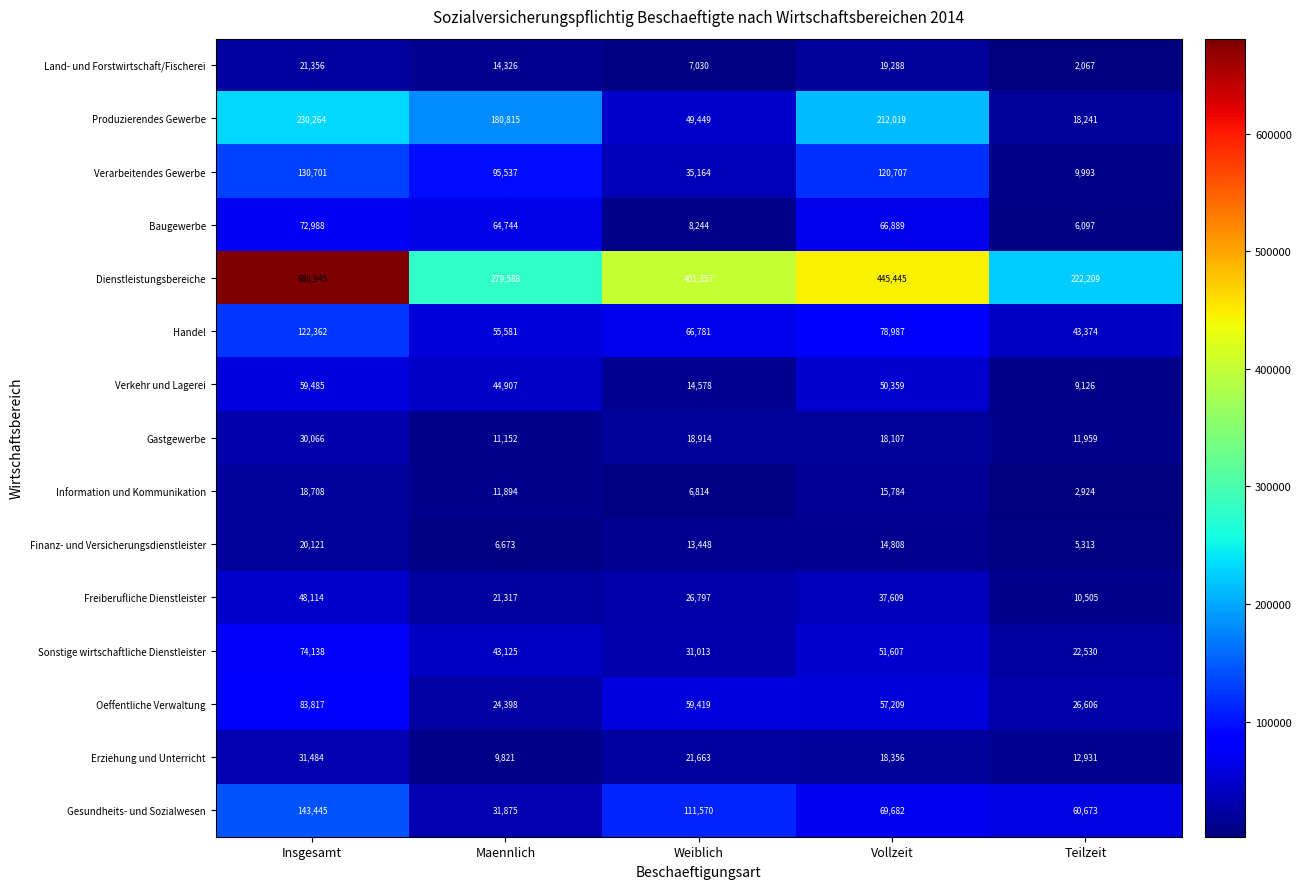

List the series in order of their peak value, highest first.

Dienstleistungsbereiche, Produzierendes Gewerbe, Gesundheits- und Sozialwesen, Verarbeitendes Gewerbe, Handel, Oeffentliche Verwaltung, Sonstige wirtschaftliche Dienstleister, Baugewerbe, Verkehr und Lagerei, Freiberufliche Dienstleister, Erziehung und Unterricht, Gastgewerbe, Land- und Forstwirtschaft/Fischerei, Finanz- und Versicherungsdienstleister, Information und Kommunikation